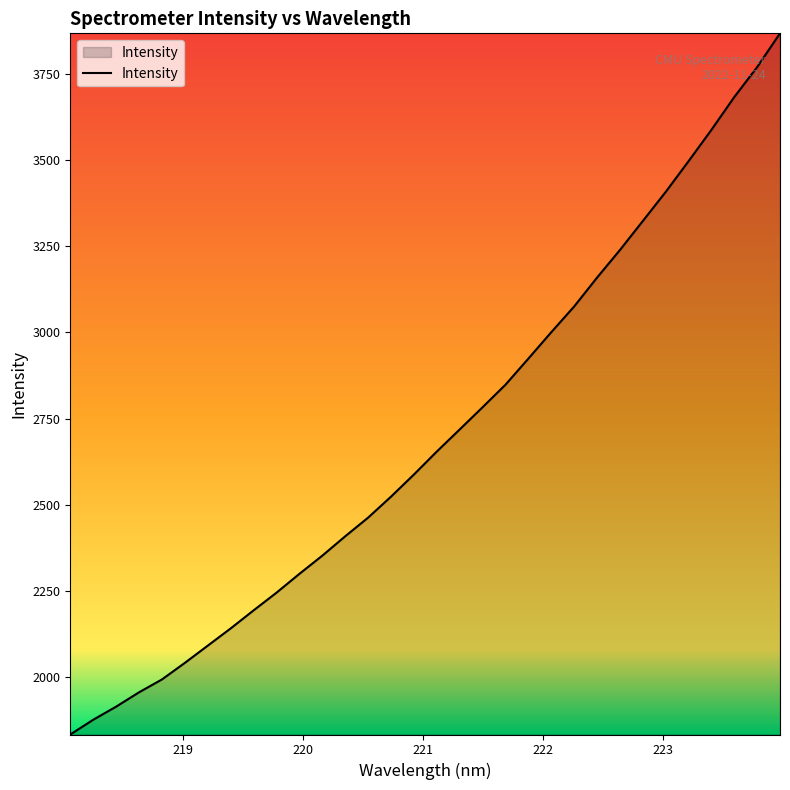

What is the smallest value displayed?

1834.8